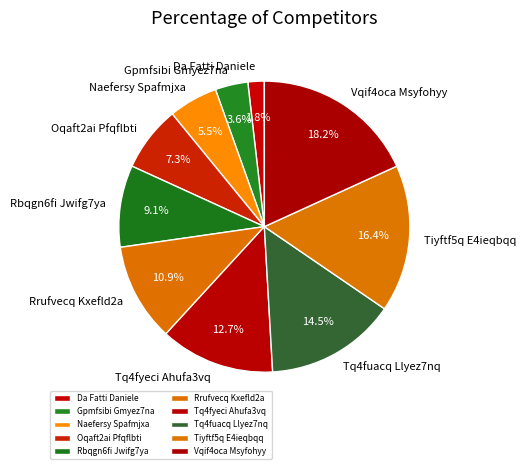

To the nearest percent, what is the combined percentage of Tq4fuacq Llyez7nq and Tq4fyeci Ahufa3vq?

27%